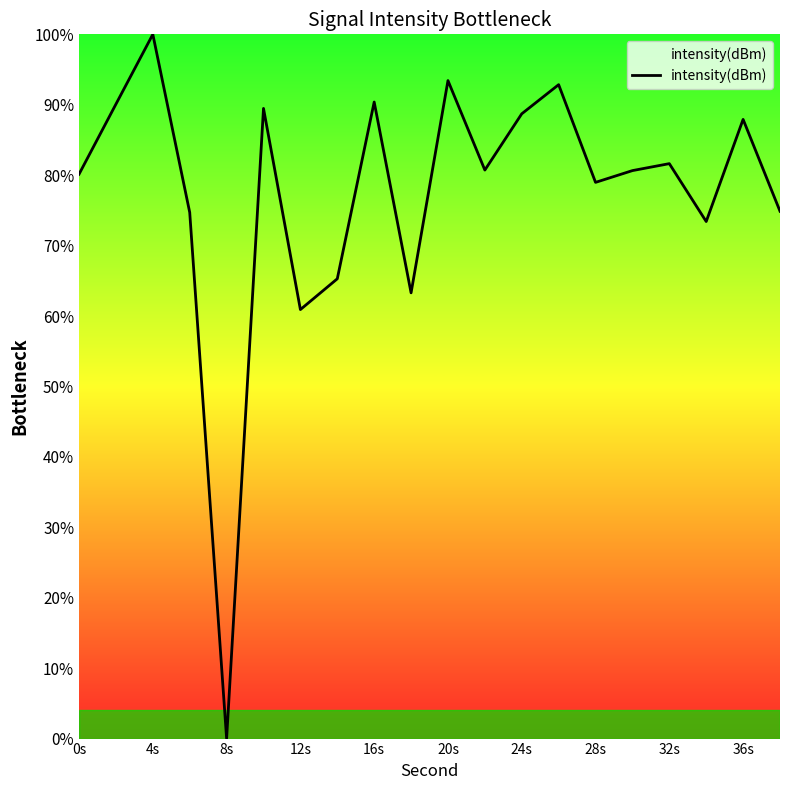

Does the chart display data point markers on the line(s)?

No